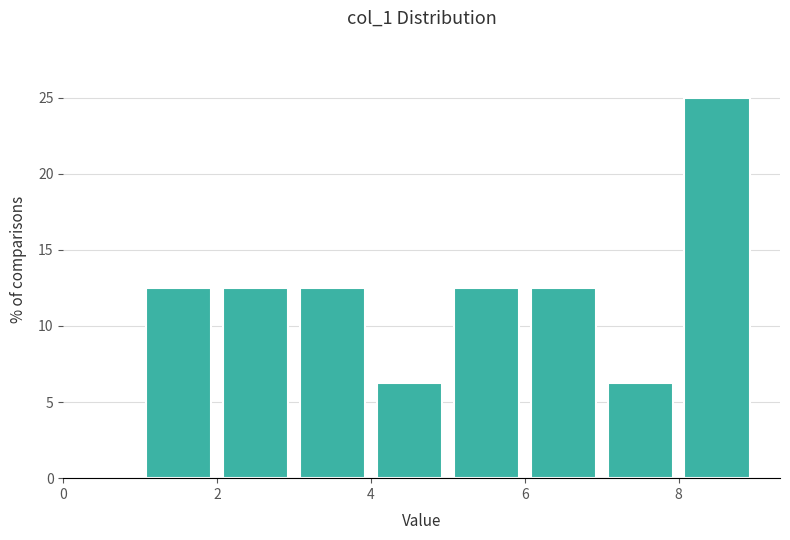

Over which range of the x-axis is the bar tallest?

8 to 9